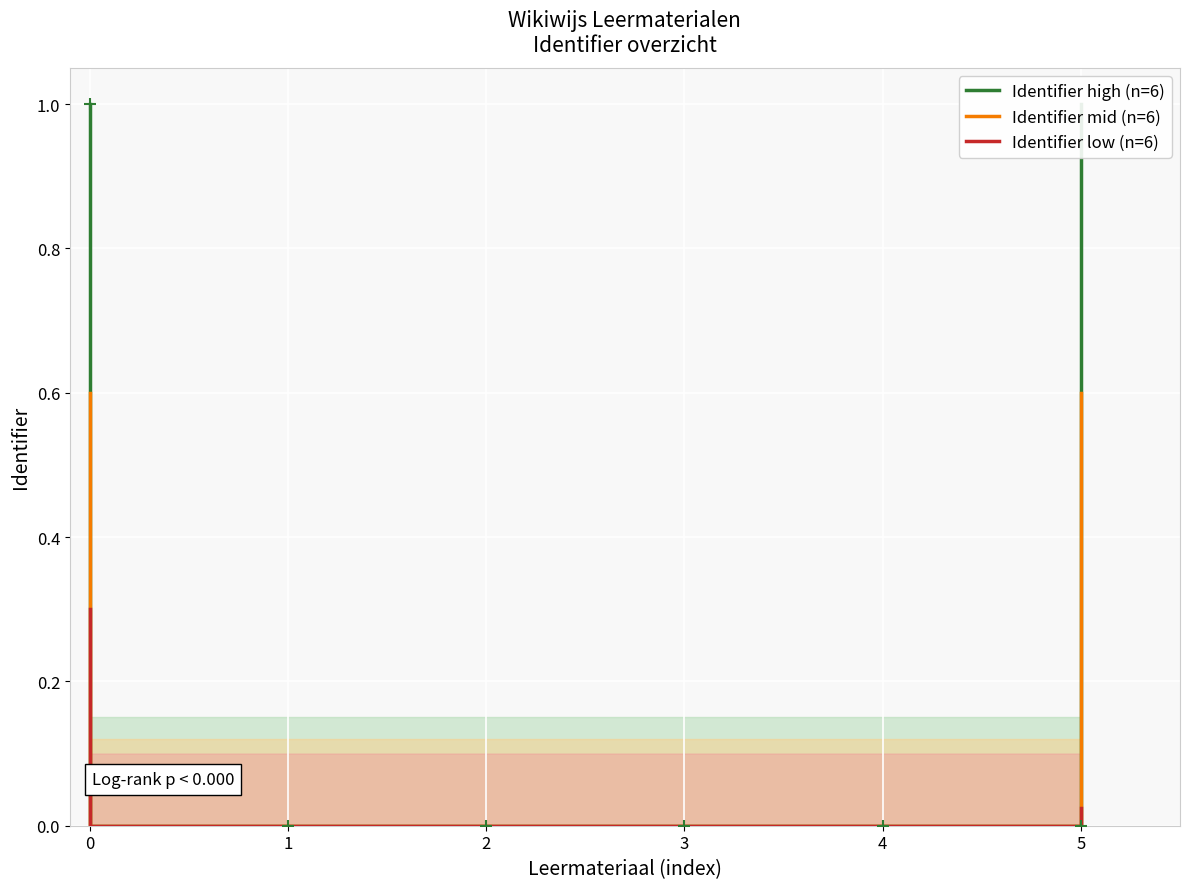

Reading left to right, what are all the values shown in this chart?

Identifier high (n=6): 1.0	0.0	0.0	0.0	0.0	0.0	0.0	0.0	0.0	0.0	0.0	1.0
Identifier mid (n=6): 0.6	0.0	0.0	0.0	0.0	0.0	0.0	0.0	0.0	0.0	0.0	0.6
Identifier low (n=6): 0.3	0.0	0.0	0.0	0.0	0.0	0.0	0.0	0.0	0.0	0.0	0.0